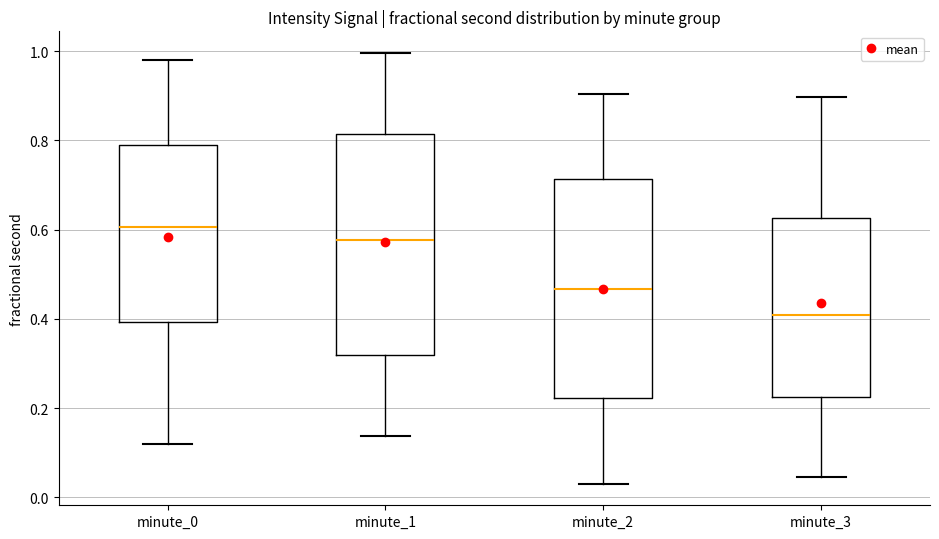

Reading left to right, transcribe this box plot: for each box, give where its median line is, the range the box spans, and where its two whiskers end, as read against the y-axis. The values are not printed on the chart, so give them approximately, as read against the axis.

minute_0: median 0.60, box 0.40 to 0.80, whiskers 0.12 to 0.98
minute_1: median 0.58, box 0.32 to 0.82, whiskers 0.14 to 1.00
minute_2: median 0.46, box 0.22 to 0.72, whiskers 0.04 to 0.90
minute_3: median 0.40, box 0.22 to 0.62, whiskers 0.04 to 0.90